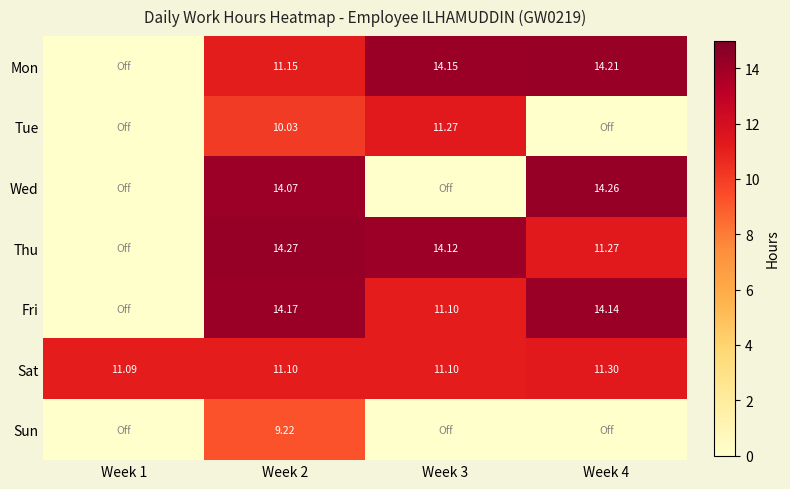

Is the value of Tue at Week 3 greater than the value of Fri at Week 3?

Yes